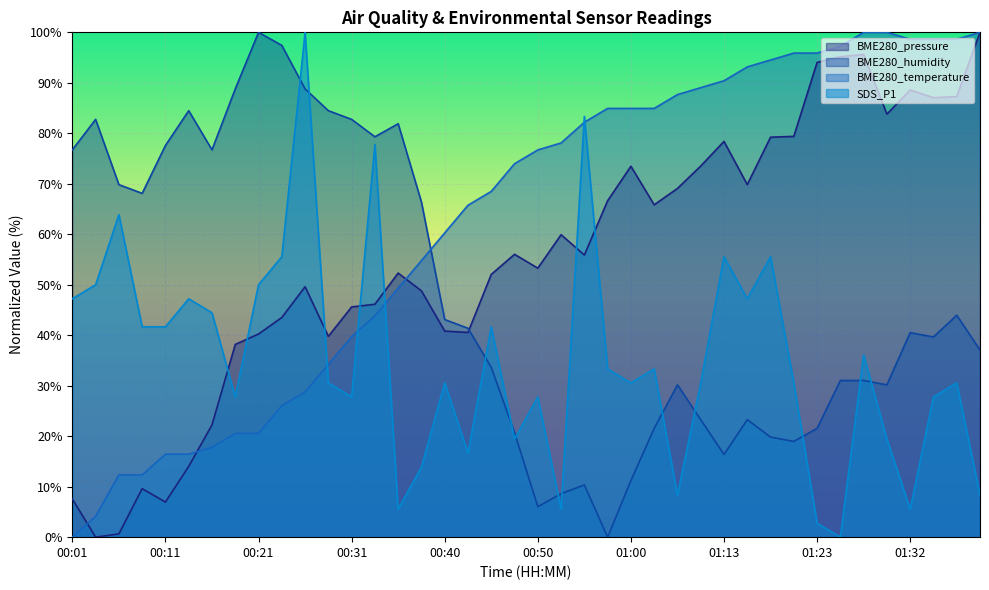

Reading left to right, transcribe all the data shown in this chart.

BME280_pressure: 00:01=7.6	00:03=0.0	00:06=0.6	00:08=9.6	00:11=6.9	00:13=14.0	00:16=22.2	00:18=38.2	00:21=40.2	00:23=43.5	00:26=49.6	00:28=39.8	00:31=45.6	00:33=46.1	00:35=52.3	00:38=48.8	00:40=40.8	00:43=40.5	00:45=52.0	00:48=56.0	00:50=53.3	00:53=59.9	00:55=55.9	00:58=66.6	01:00=73.5	01:06=65.8	01:08=69.1	01:10=73.5	01:13=78.4	01:15=69.8	01:18=79.2	01:20=79.4	01:23=94.0	01:25=95.2	01:28=95.6	01:30=83.8	01:32=88.6	01:35=87.1	01:37=87.3	01:40=100.0
BME280_humidity: 00:01=76.7	00:03=82.8	00:06=69.8	00:08=68.1	00:11=77.6	00:13=84.5	00:16=76.7	00:18=88.8	00:21=100.0	00:23=97.4	00:26=88.8	00:28=84.5	00:31=82.8	00:33=79.3	00:35=81.9	00:38=66.4	00:40=43.1	00:43=41.4	00:45=33.6	00:48=20.7	00:50=6.0	00:53=8.6	00:55=10.3	00:58=0.0	01:00=11.2	01:06=21.6	01:08=30.2	01:10=23.3	01:13=16.4	01:15=23.3	01:18=19.8	01:20=19.0	01:23=21.6	01:25=31.0	01:28=31.0	01:30=30.2	01:32=40.5	01:35=39.7	01:37=44.0	01:40=37.1
BME280_temperature: 00:01=0.0	00:03=4.1	00:06=12.3	00:08=12.3	00:11=16.4	00:13=16.4	00:16=17.8	00:18=20.5	00:21=20.5	00:23=26.0	00:26=28.8	00:28=34.2	00:31=39.7	00:33=43.8	00:35=49.3	00:38=54.8	00:40=60.3	00:43=65.8	00:45=68.5	00:48=74.0	00:50=76.7	00:53=78.1	00:55=82.2	00:58=84.9	01:00=84.9	01:06=84.9	01:08=87.7	01:10=89.0	01:13=90.4	01:15=93.2	01:18=94.5	01:20=95.9	01:23=95.9	01:25=97.3	01:28=100.0	01:30=100.0	01:32=98.6	01:35=98.6	01:37=98.6	01:40=100.0
SDS_P1: 00:01=47.2	00:03=50.0	00:06=63.9	00:08=41.7	00:11=41.7	00:13=47.2	00:16=44.4	00:18=27.8	00:21=50.0	00:23=55.6	00:26=100.0	00:28=30.6	00:31=27.8	00:33=77.8	00:35=5.6	00:38=13.9	00:40=30.6	00:43=16.7	00:45=41.7	00:48=19.4	00:50=27.8	00:53=5.6	00:55=83.3	00:58=33.3	01:00=30.6	01:06=33.3	01:08=8.3	01:10=30.6	01:13=55.6	01:15=47.2	01:18=55.6	01:20=30.6	01:23=2.8	01:25=0.0	01:28=36.1	01:30=19.4	01:32=5.6	01:35=27.8	01:37=30.6	01:40=8.3